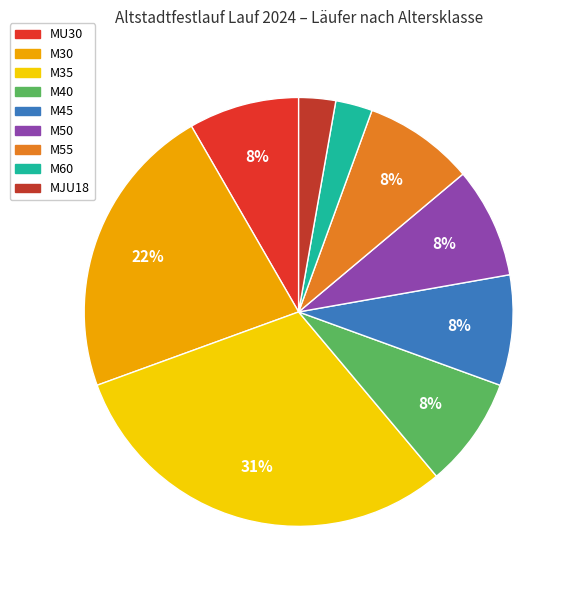

To the nearest percent, what is the difference between the M40 and MJU18 slice percentages?

6%